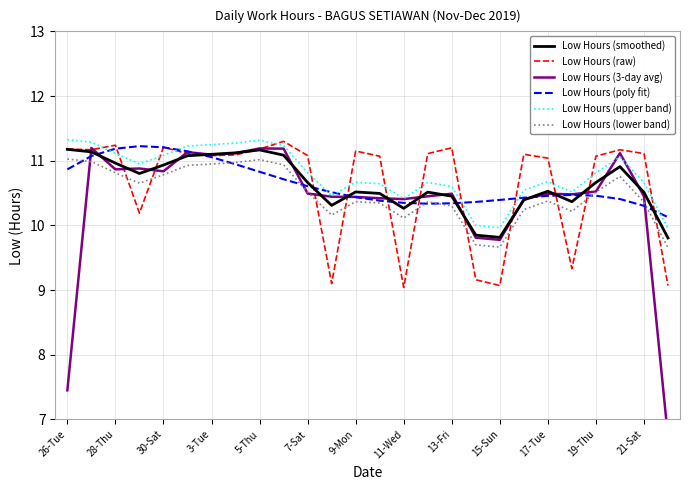

How many times do Low Hours (poly fit) and Low Hours (lower band) cross each other?

7